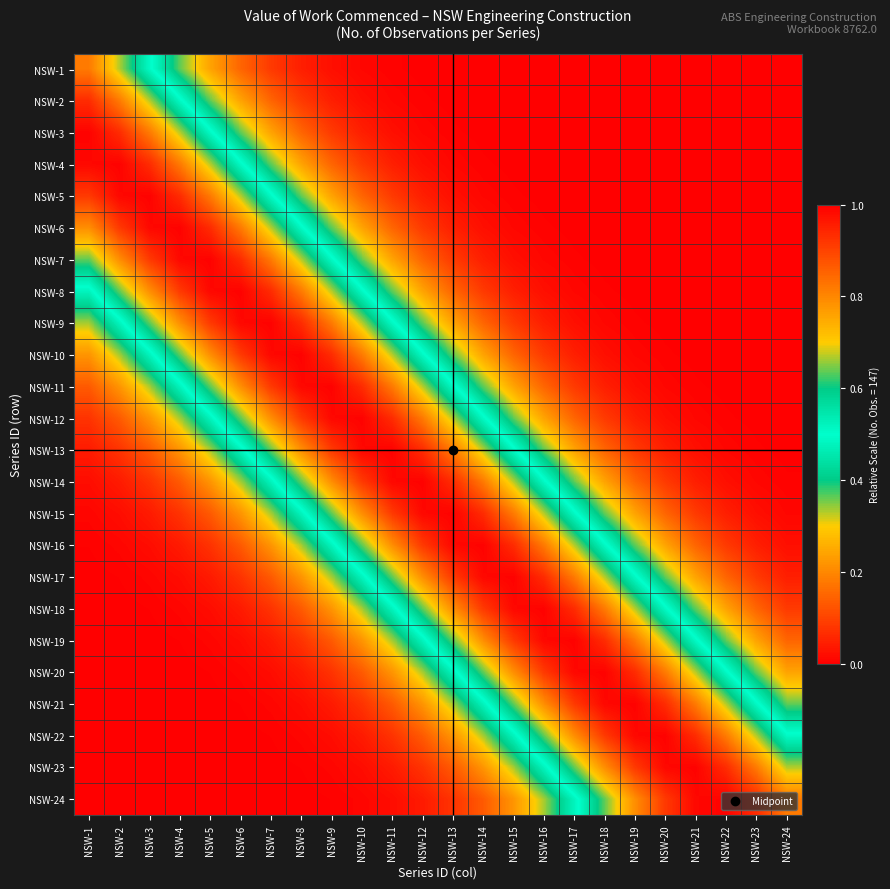

What is the spread (max minus min) of values at NSW-23?

0.9